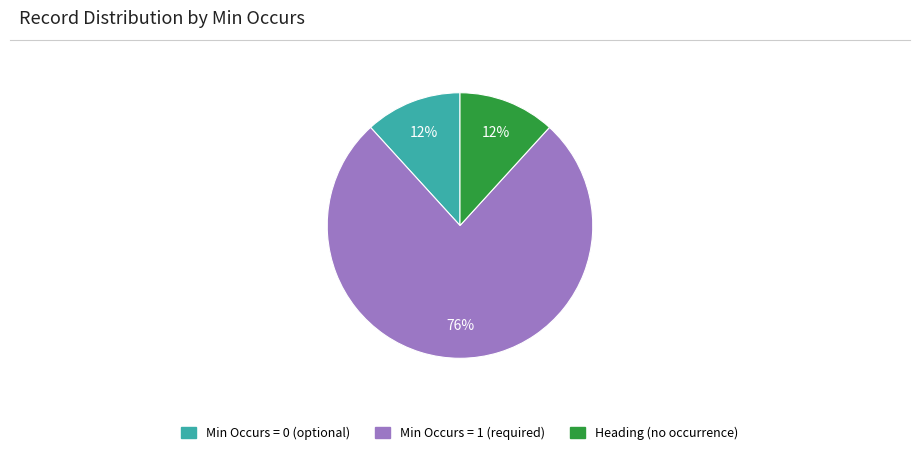

True or false: Min Occurs = 1 (required) accounts for 91% of the total.

False